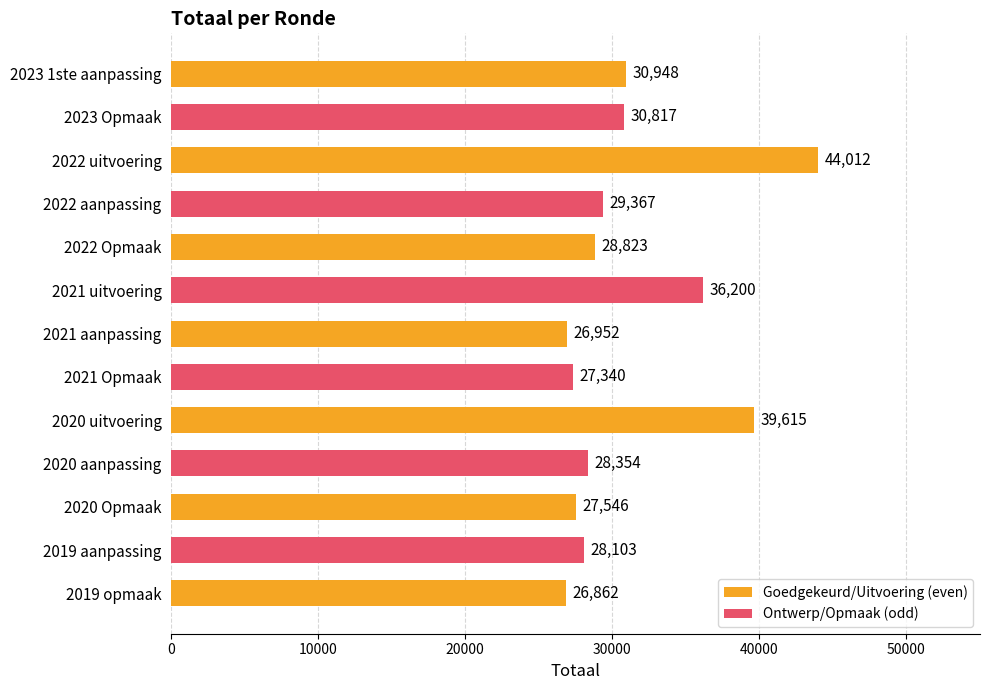

What is the sum of all values?

404939